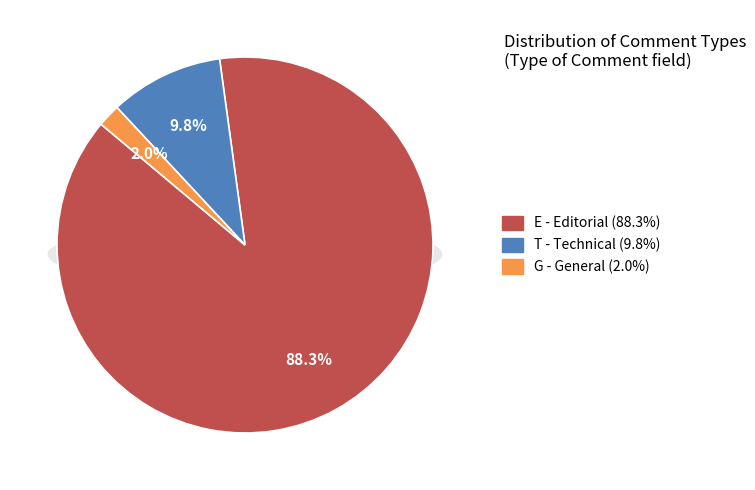

Combined, do E and T account for over 50%?

Yes